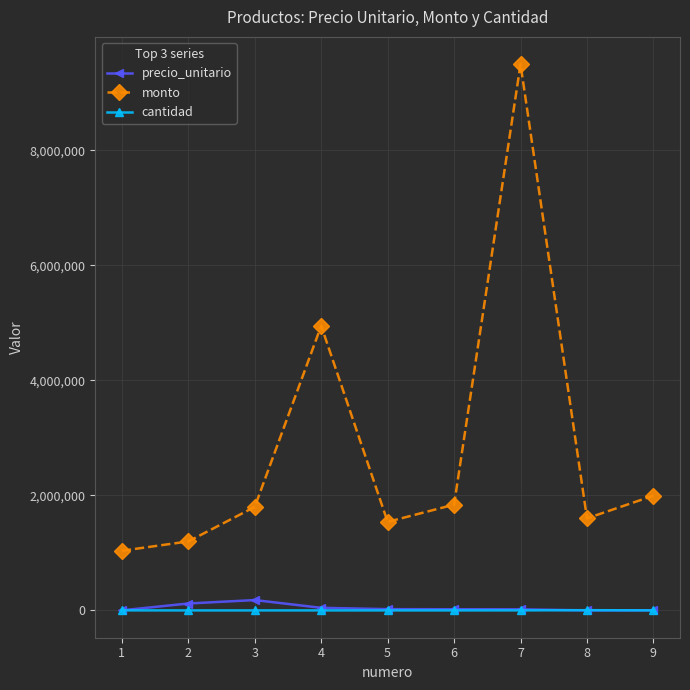

Which series has the largest total across all categories?

monto